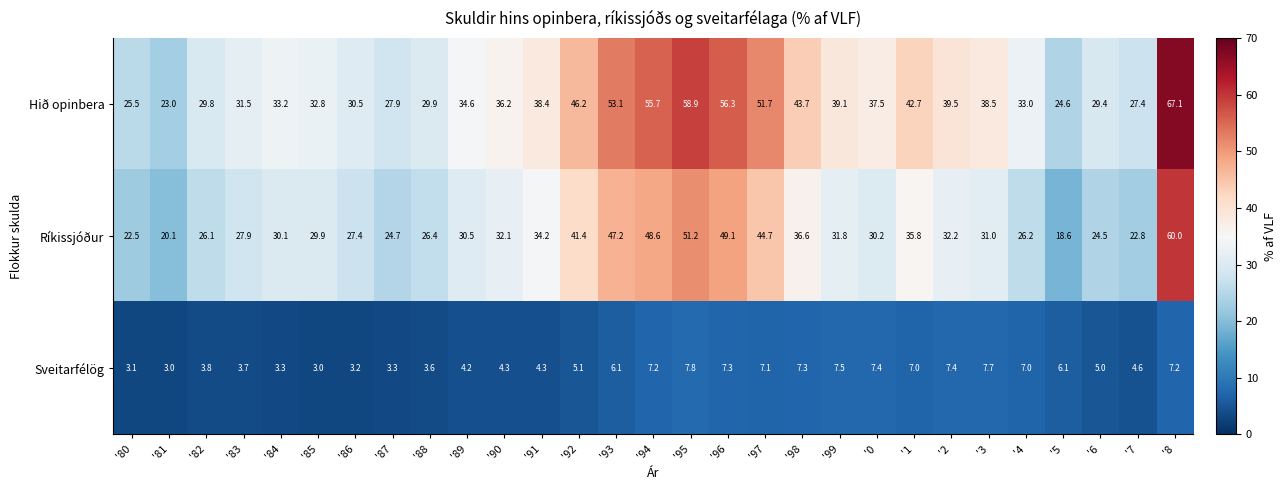

Which series has the largest range (max minus min)?

Hið opinbera